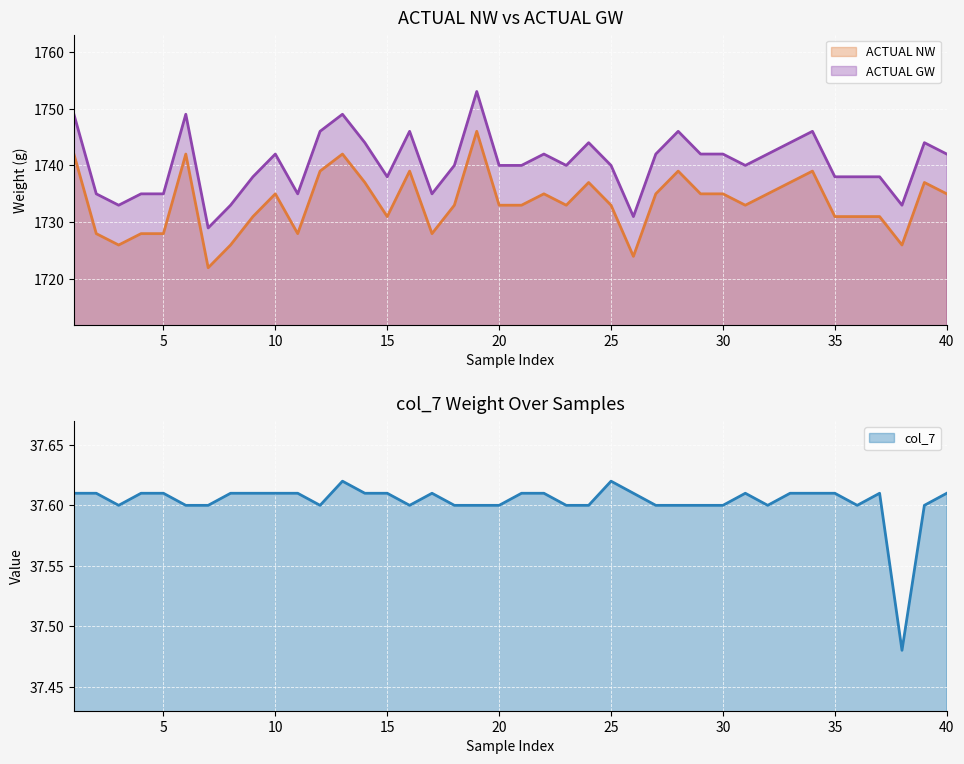

What is the spread (max minus min) of values at 39?

1706.4